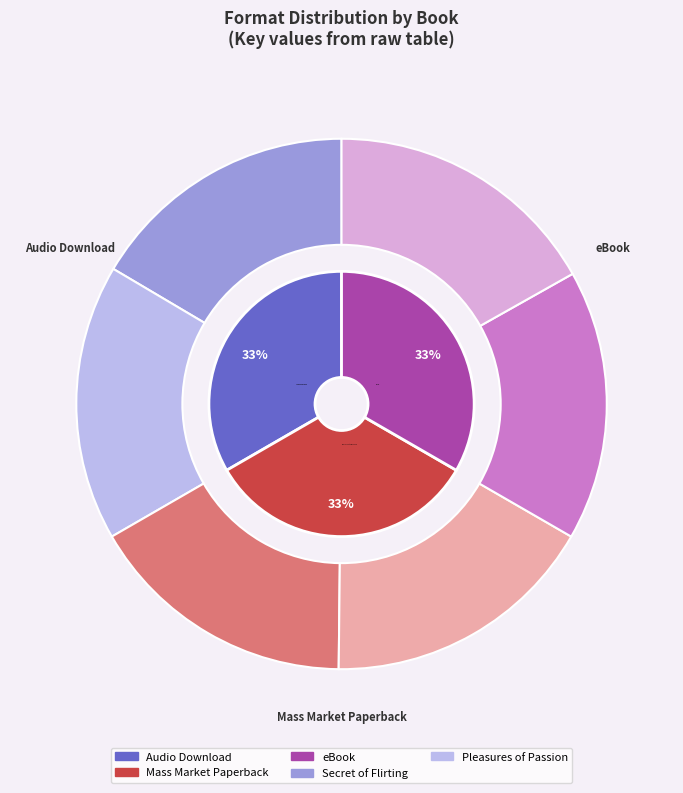

Is there any slice that represents more than half of the pie?

No